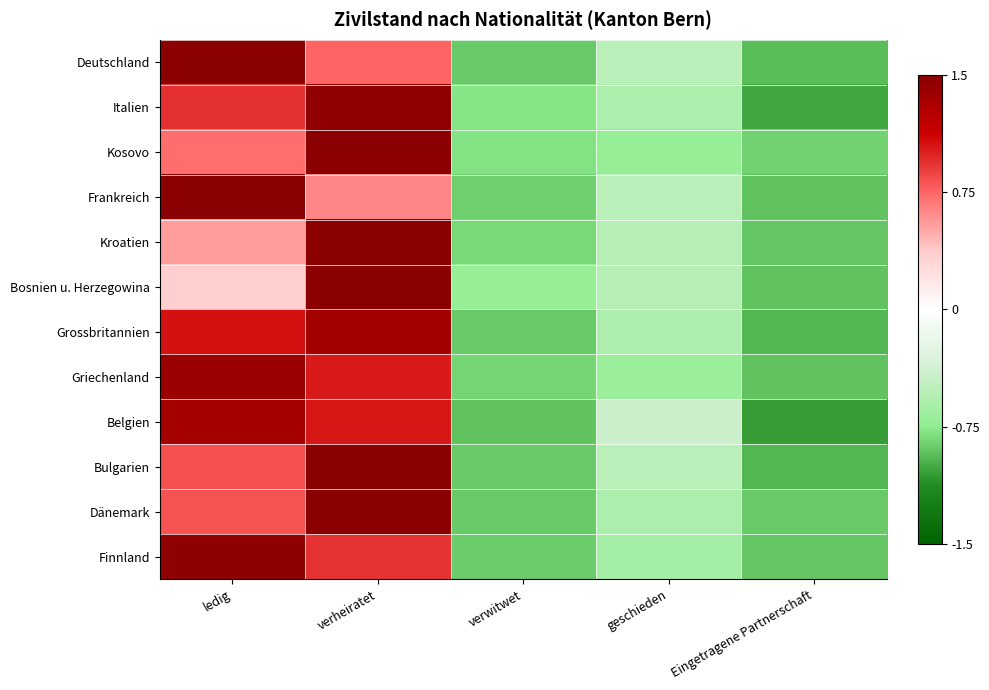

Which series changed the most between verwitwet and geschieden?

Belgien